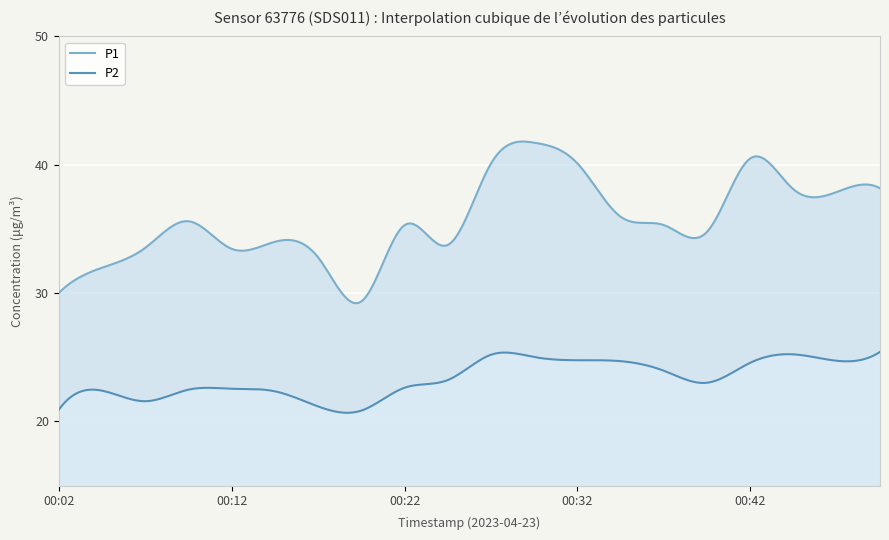

True or false: P1 has a value of 55.6 at 00:17.

False